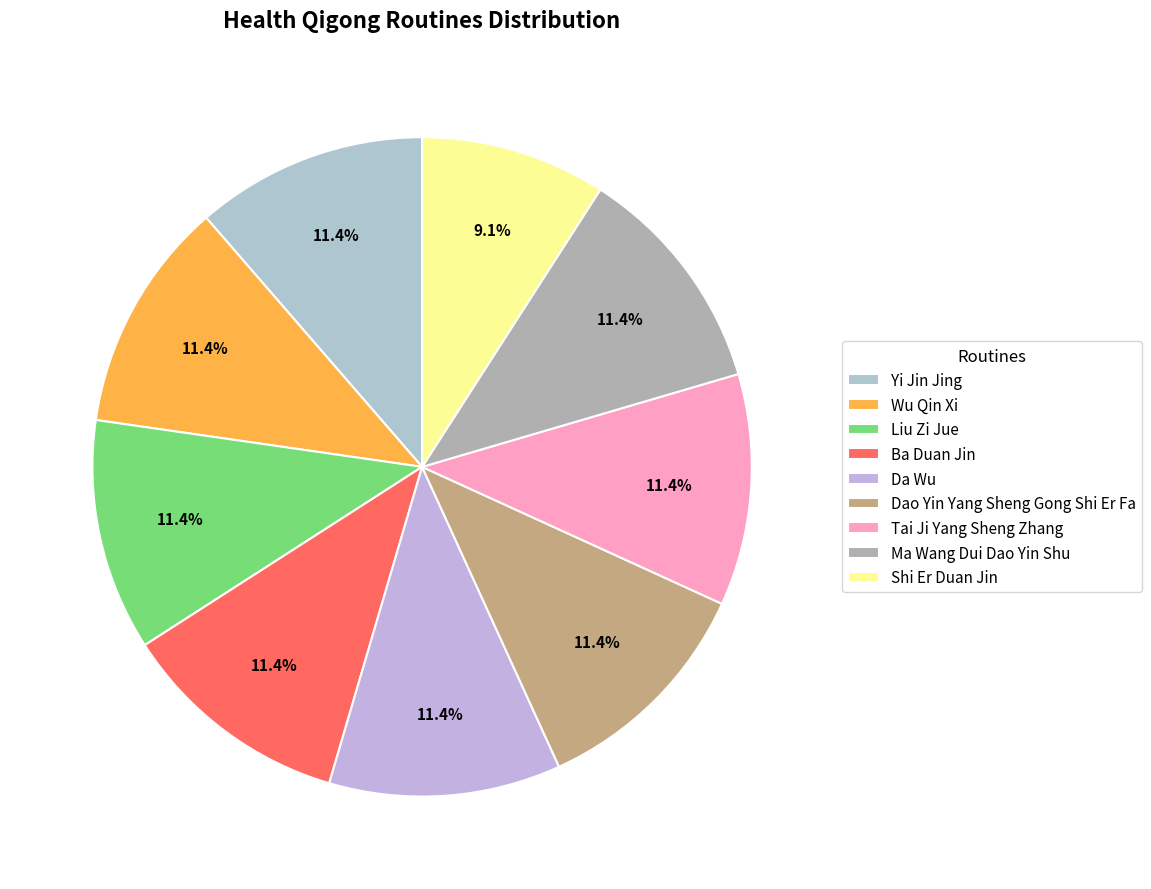

What percentage is the Shi Er Duan Jin slice, to the nearest percent?

9%